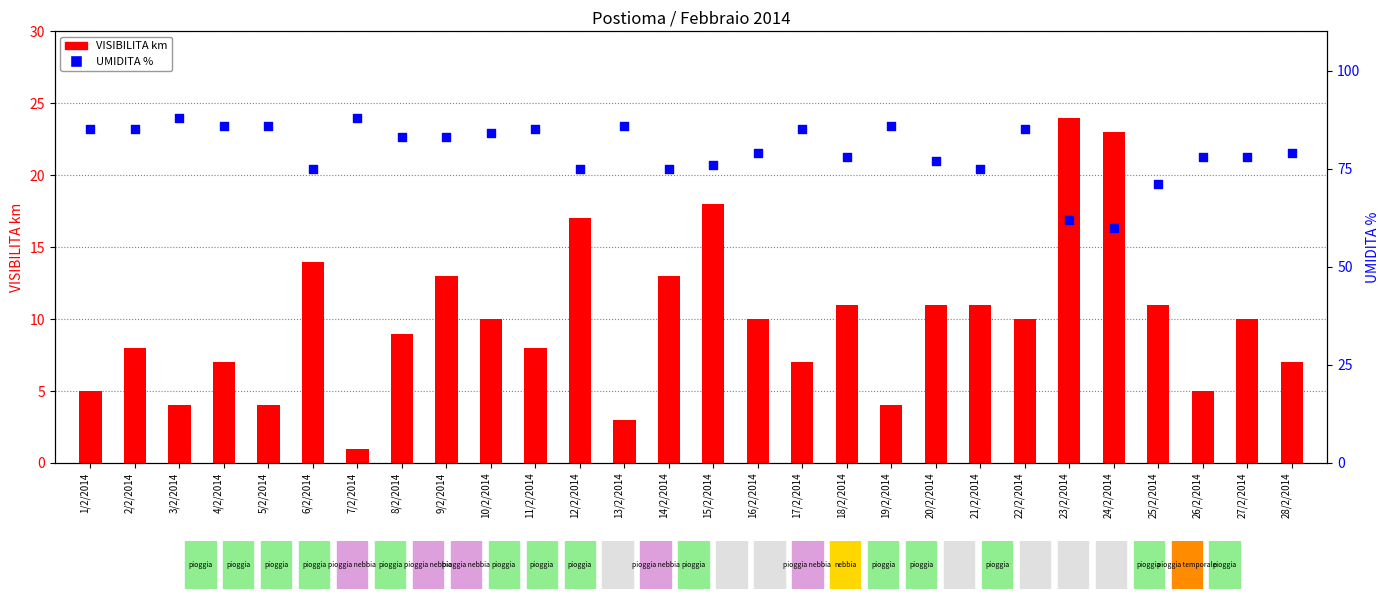

What is the total value across all series at 4/2/2014?

93